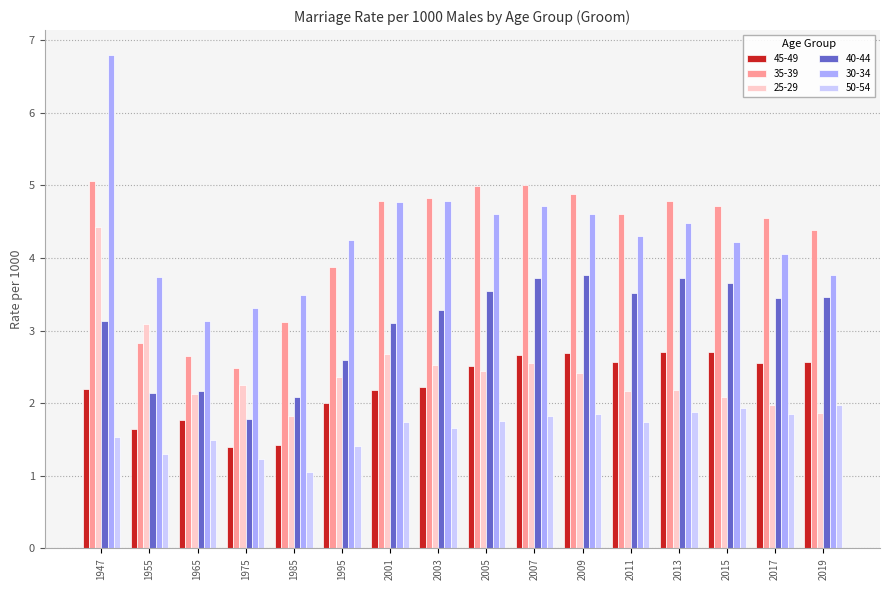

Rank the series by their maximum value, from highest to lowest.

30-34, 35-39, 25-29, 40-44, 45-49, 50-54